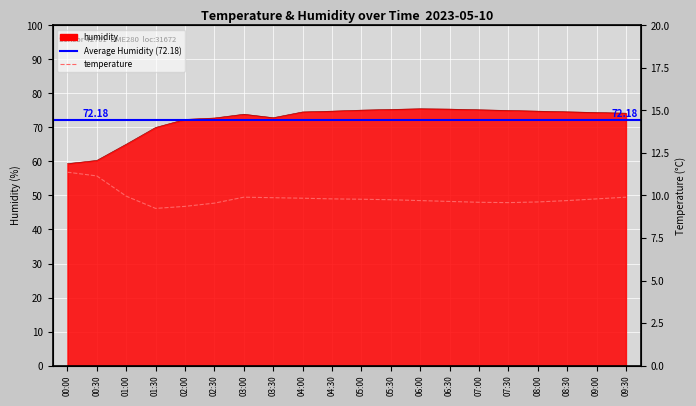

True or false: humidity and temperature intersect in this chart.

False